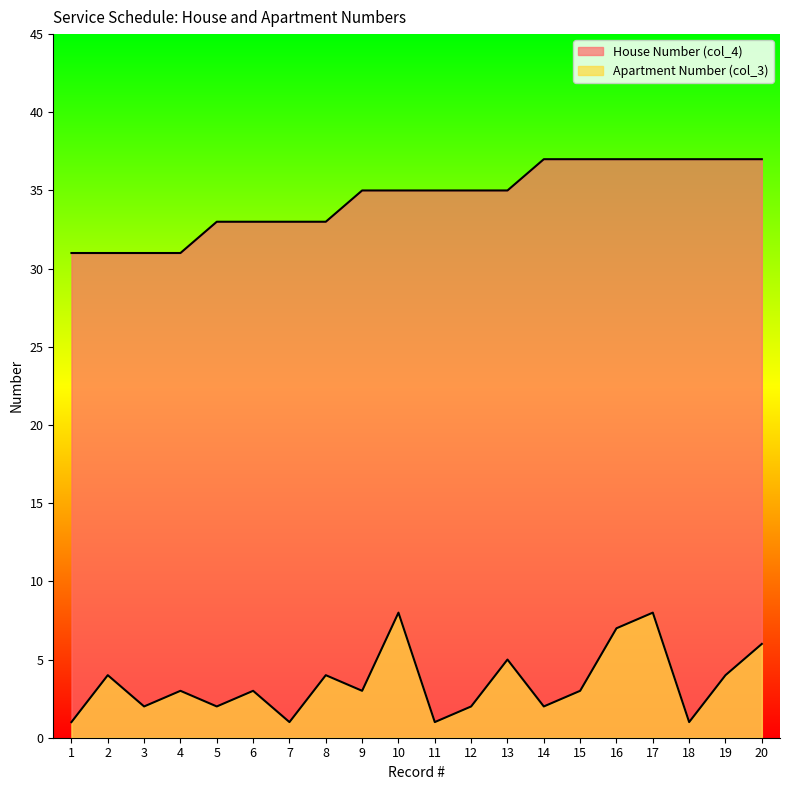

List the labels in order of House Number (col_4) value, largest first.

14, 15, 16, 17, 18, 19, 20, 9, 10, 11, 12, 13, 5, 6, 7, 8, 1, 2, 3, 4